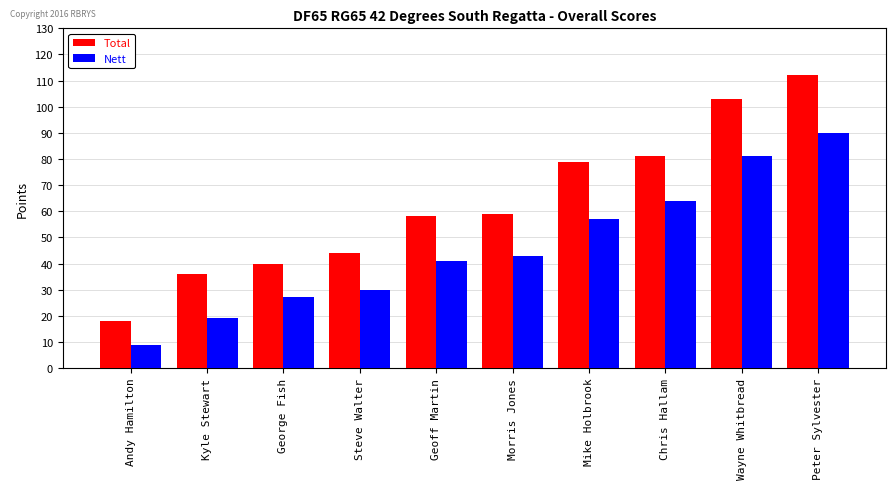

Are the bars grouped side by side (vs. stacked)?

Yes